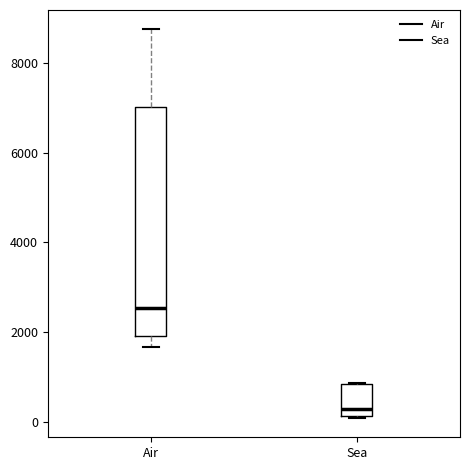

Reading left to right, transcribe this box plot: for each box, give where its median line is, the range the box spans, and where its two whiskers end, as read against the y-axis. The values are not printed on the chart, so give them approximately, as read against the axis.

Air: median 2600, box 2000 to 7000, whiskers 1600 to 8800
Sea: median 200 (just above the box's lower edge), box 200 to 800, whiskers 0 to 800